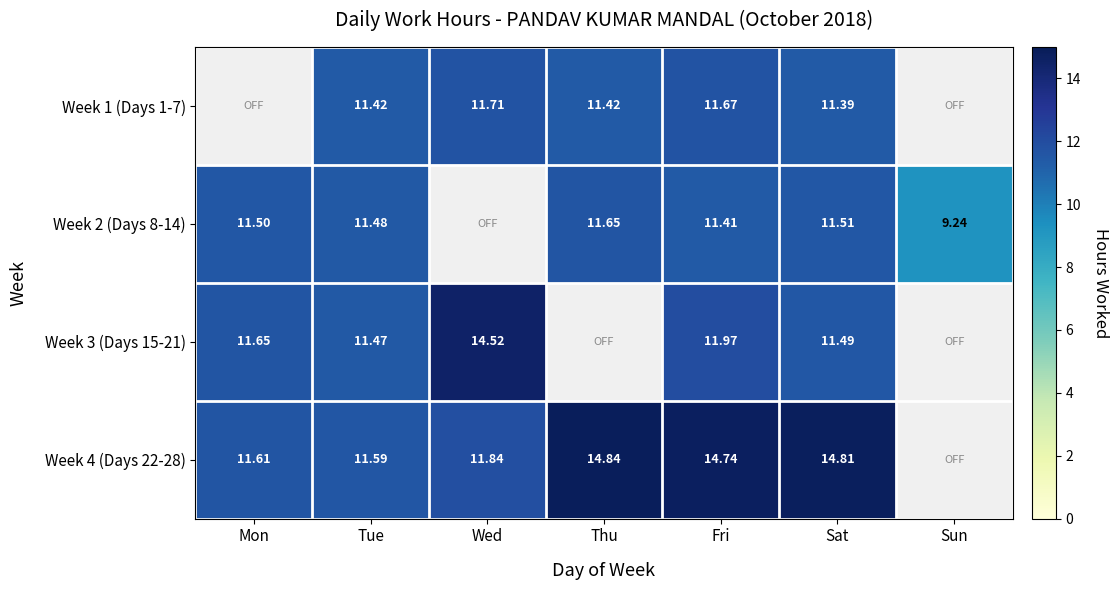

Is the value of Week 4 (Days 22-28) at Fri greater than the value of Week 1 (Days 1-7) at Thu?

Yes